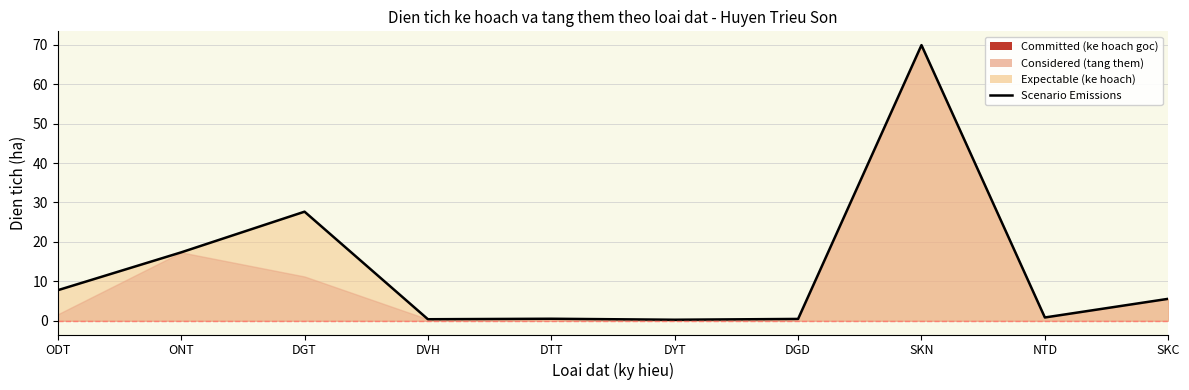

Between DVH and DGD, which is larger?

DGD